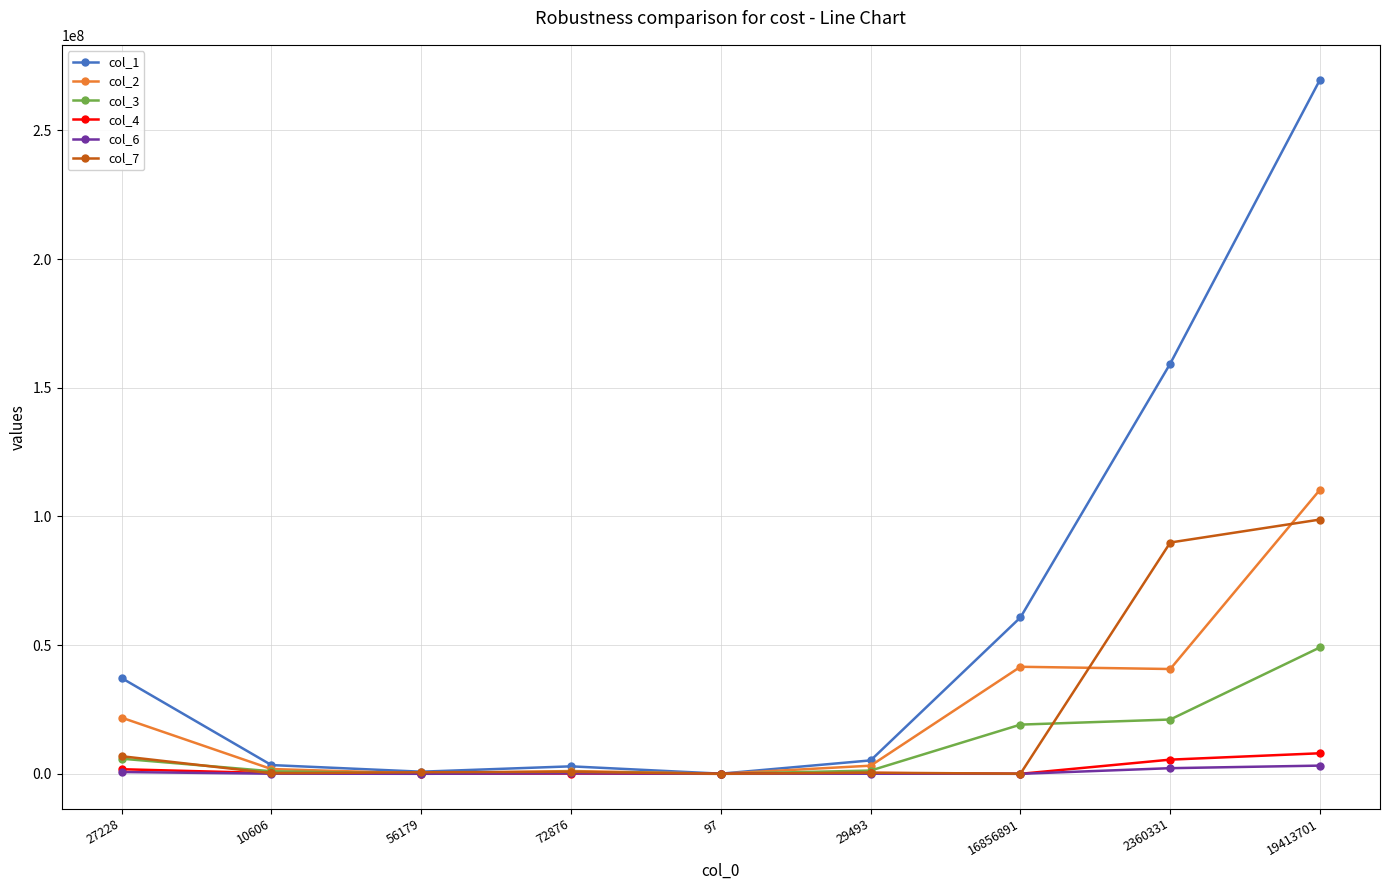

Is it true that col_1 equals 3396415 at 10606?

True